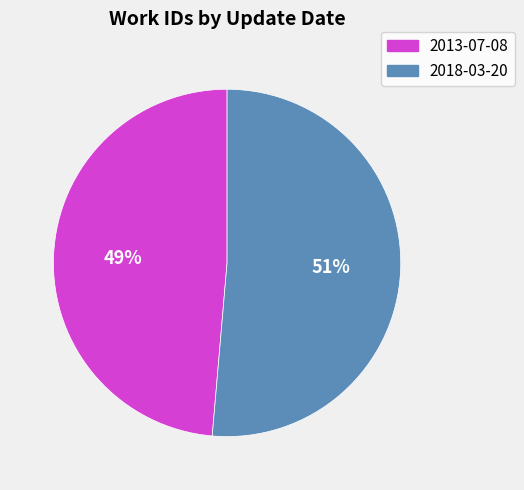

To the nearest percent, what is the combined percentage of 2013-07-08 and 2018-03-20?

100%